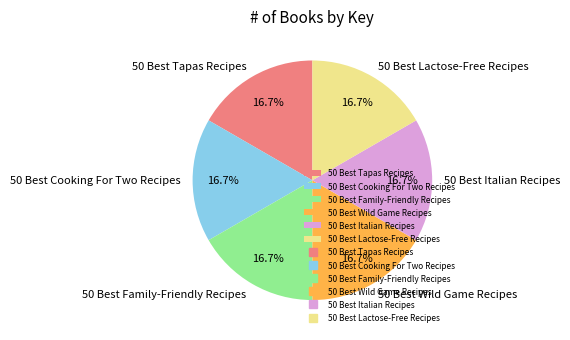

Is 50 Best Tapas Recipes the majority of the pie?

No